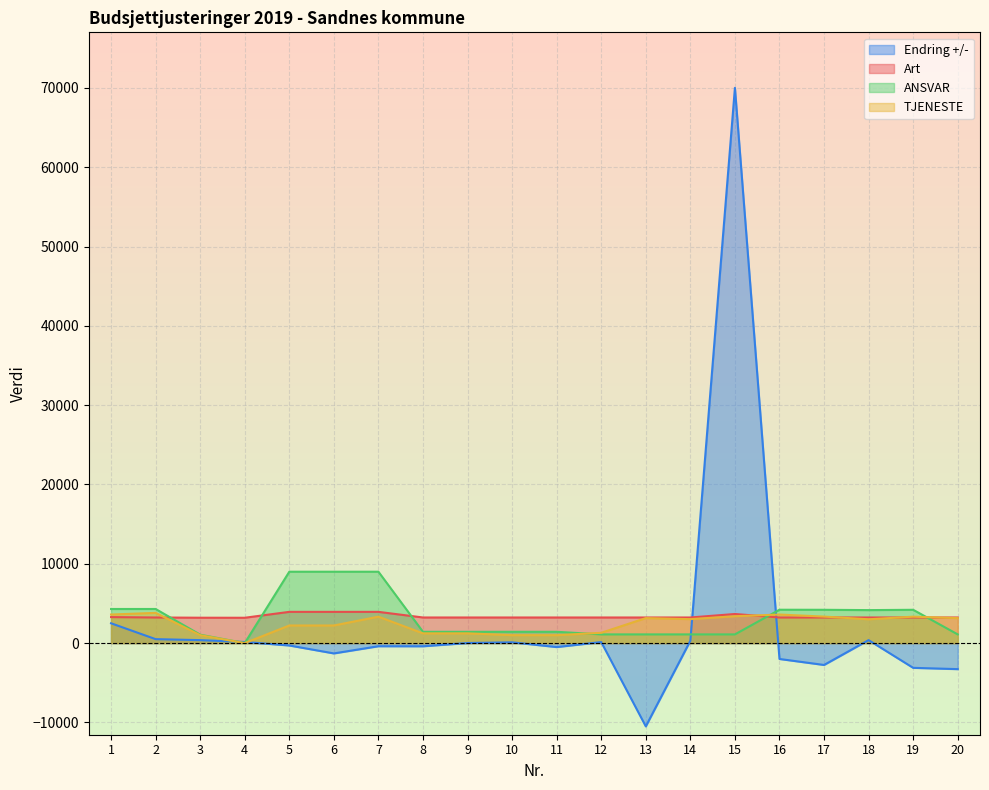

At which label is Art closest to 3568?

15